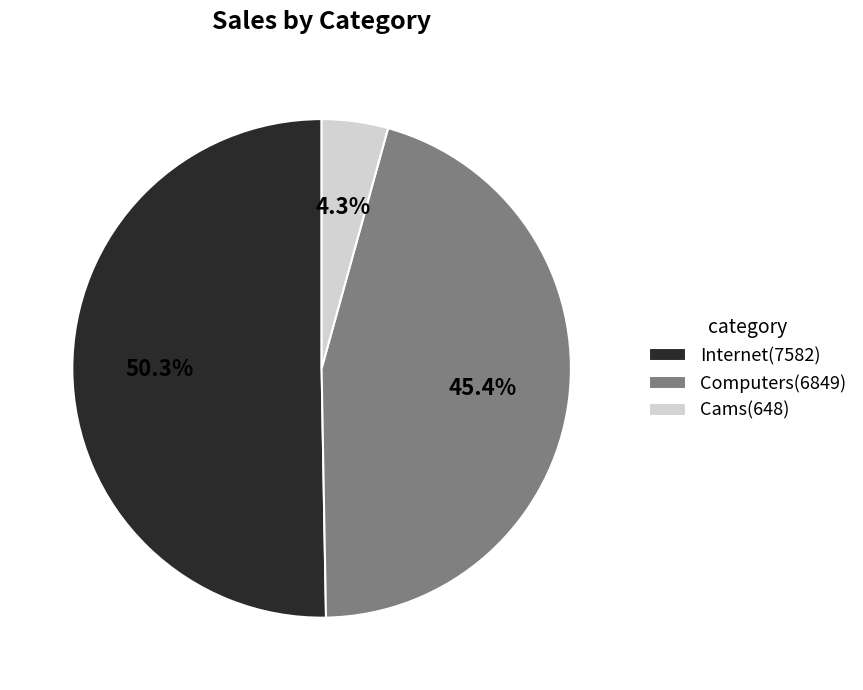

Rank the categories by value from lowest to highest.

Cams, Computers, Internet